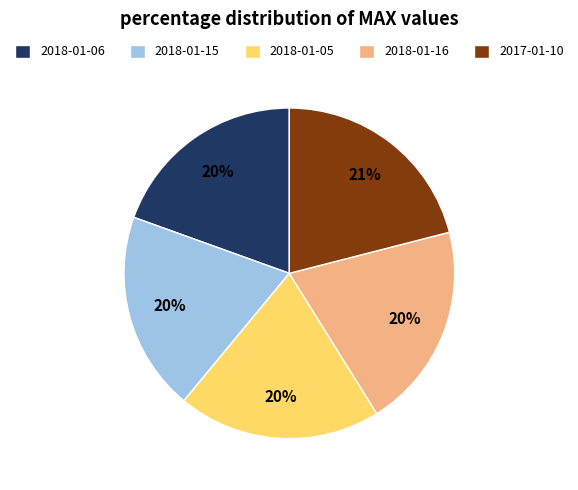

Is the sum of 2018-01-05 and 2018-01-16 greater than half?

No